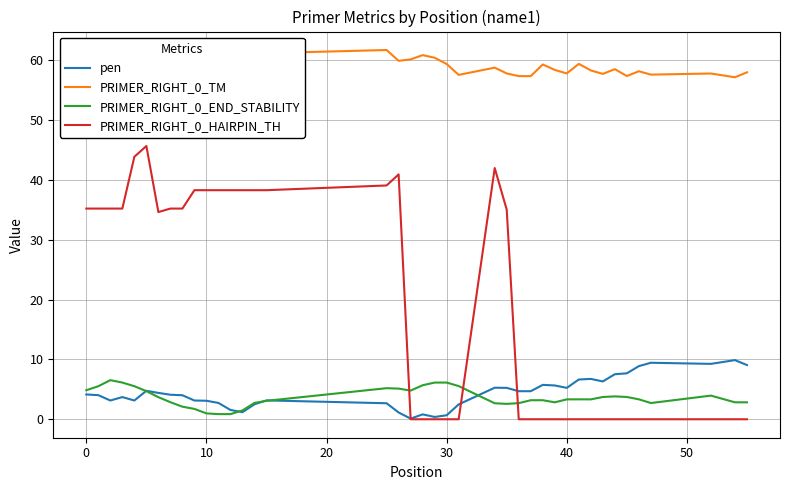

Does the chart display data point markers on the line(s)?

No